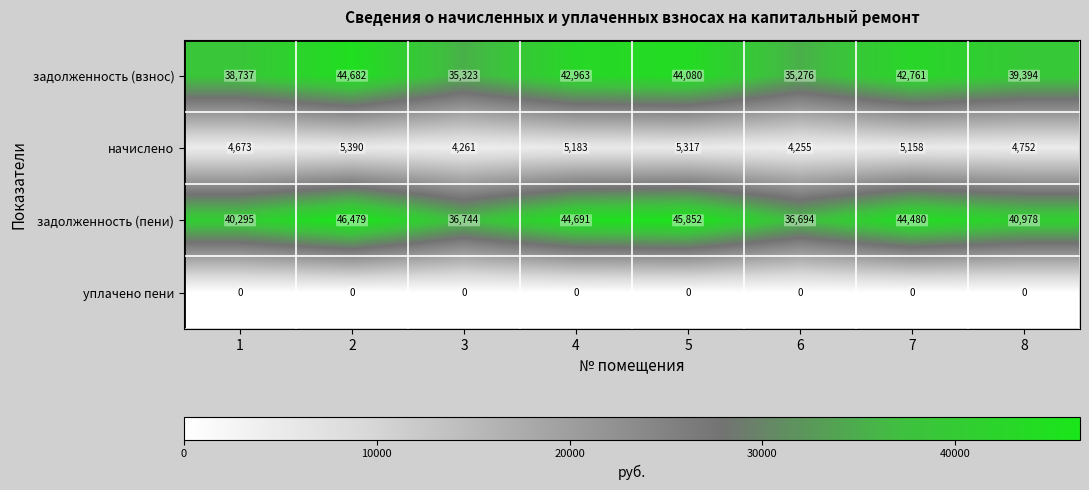

What is the difference between the задолженность (пени) values at 4 and 3?

7947